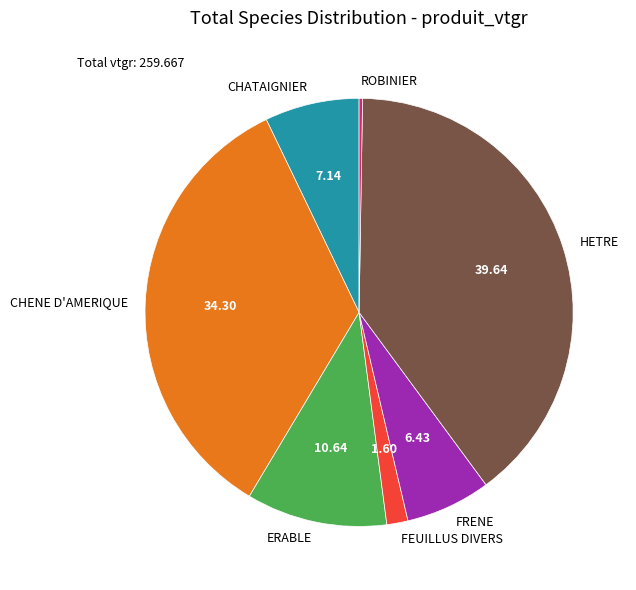

What is the largest slice in the pie chart?

HETRE